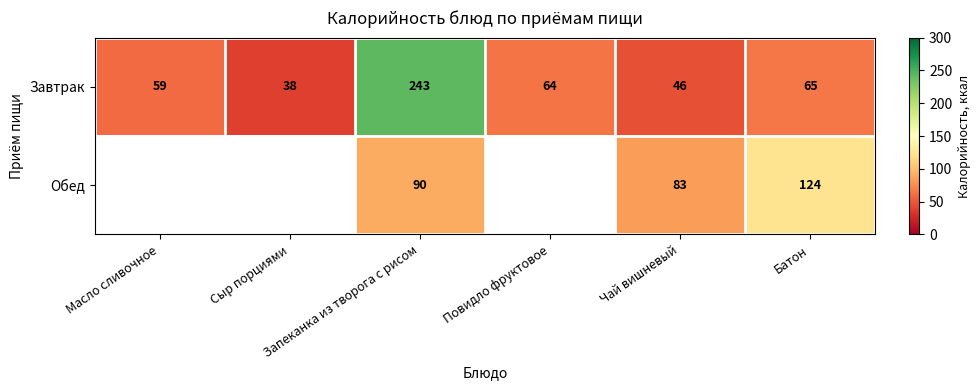

Is the value of Завтрак at Запеканка из творога с рисом greater than the value of Обед at Чай вишневый?

Yes